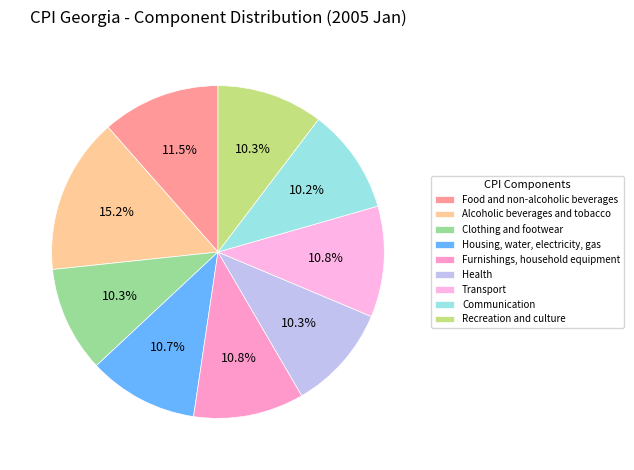

Do Health and Furnishings, household equipment together represent more than half of the pie?

No